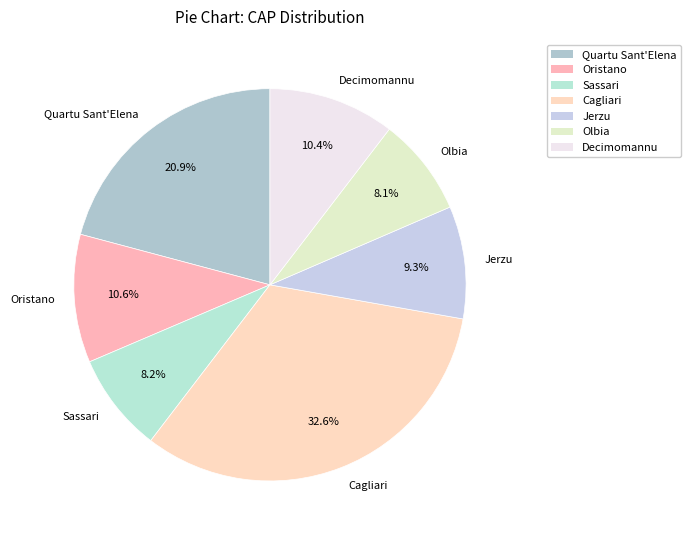

Combined, do Olbia and Sassari account for over 50%?

No